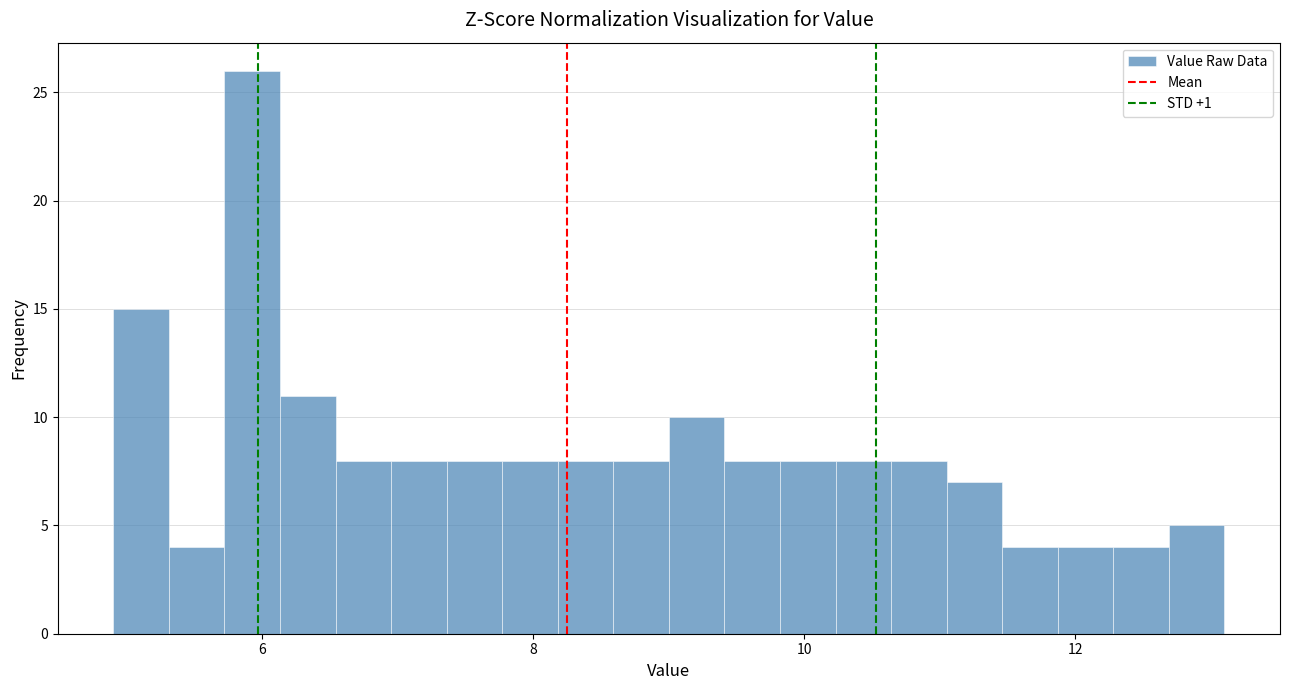

Around what value on the x-axis is the tallest bar? Give the approximate position of its centre, as read against the axis.

6.0